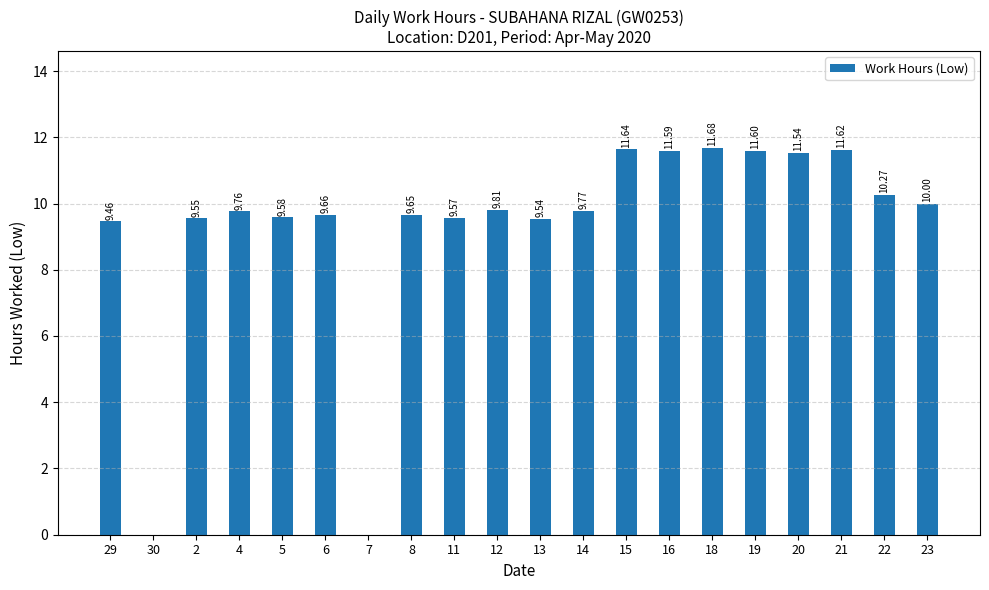

Count the number of values greater than 9.

18